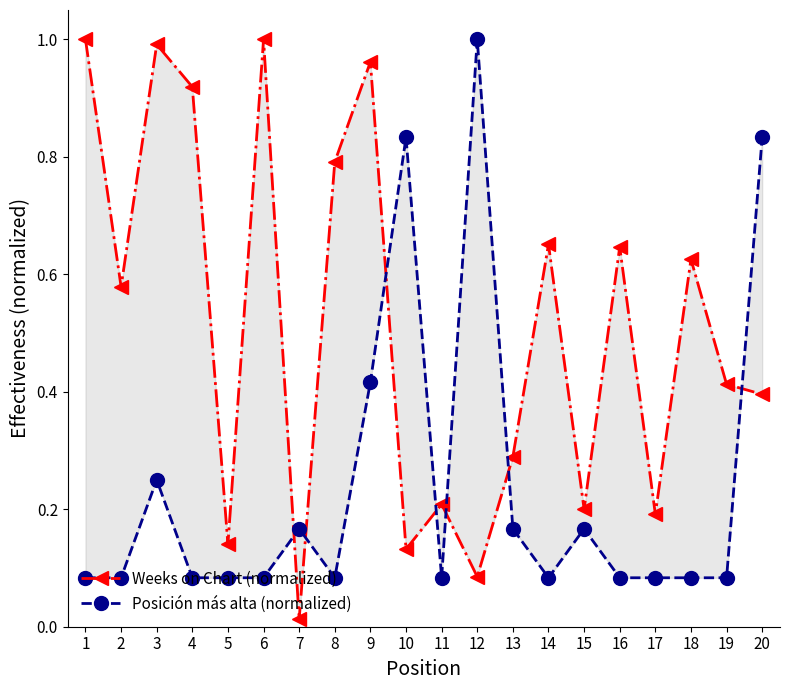

How many intersections are there between Weeks on Chart (normalized) and Posición más alta (normalized)?

7